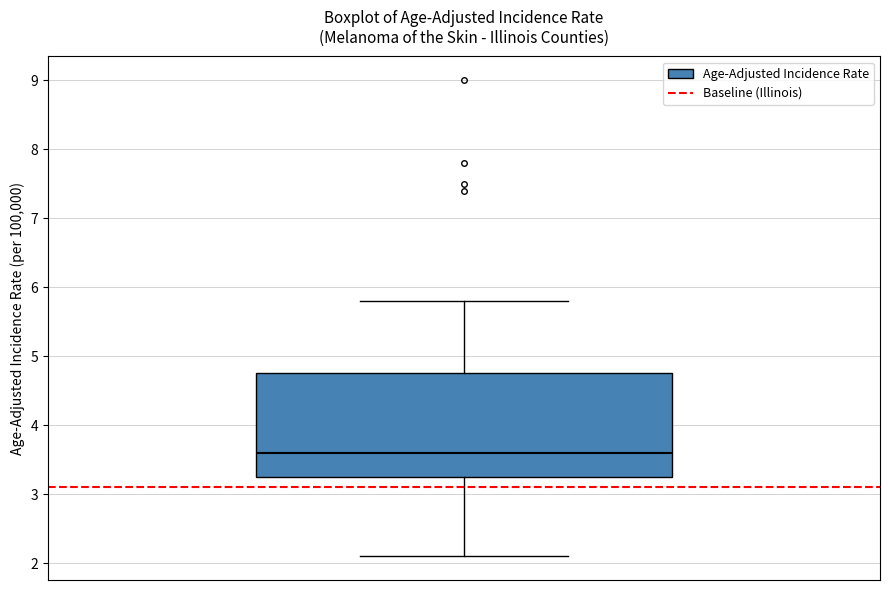

Transcribe this box plot: give where the median line is, the range the box spans, and where the two whiskers end, as read against the y-axis. The values are not printed on the chart, so give them approximately, as read against the axis.

median 3.6, box 3.3 to 4.8, whiskers 2.1 to 5.8